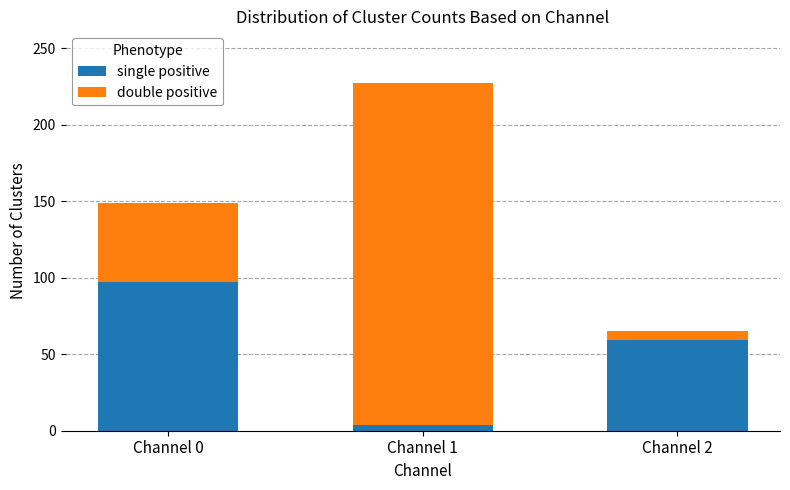

What is the sum of all single positive values?

160